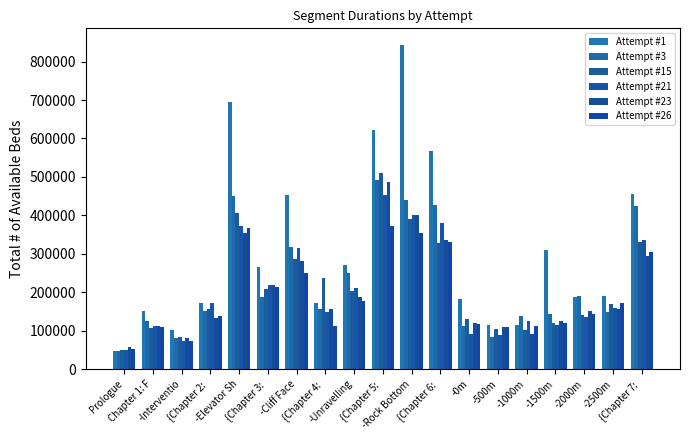

The Attempt #23 series shows 132792 at -Elevator Sh. True or false?

False